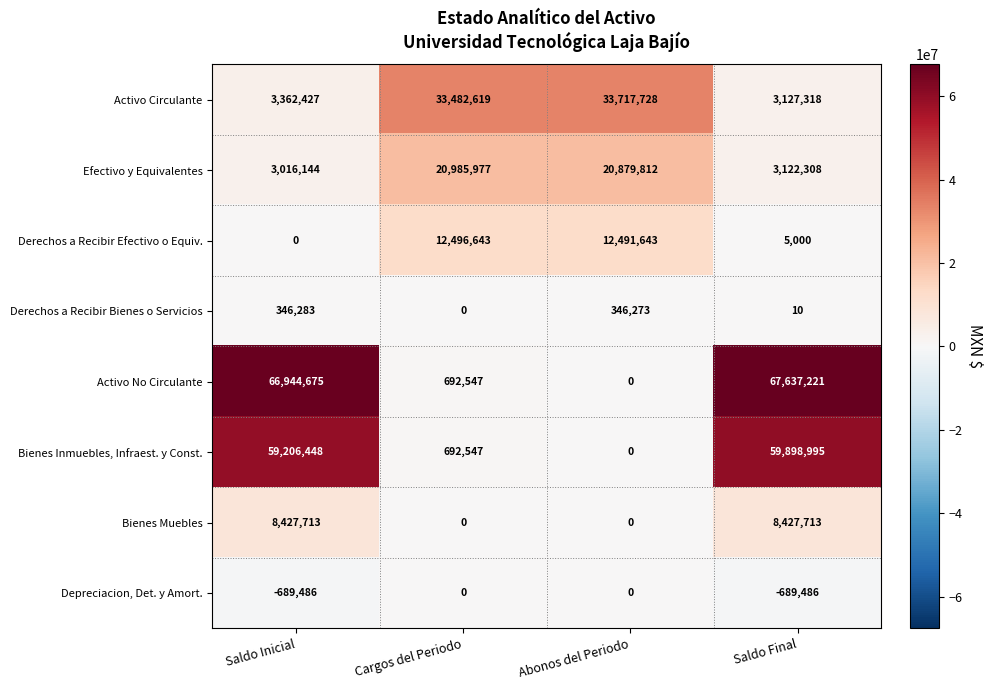

At which label is Activo Circulante closest to 18422523?

Saldo Inicial